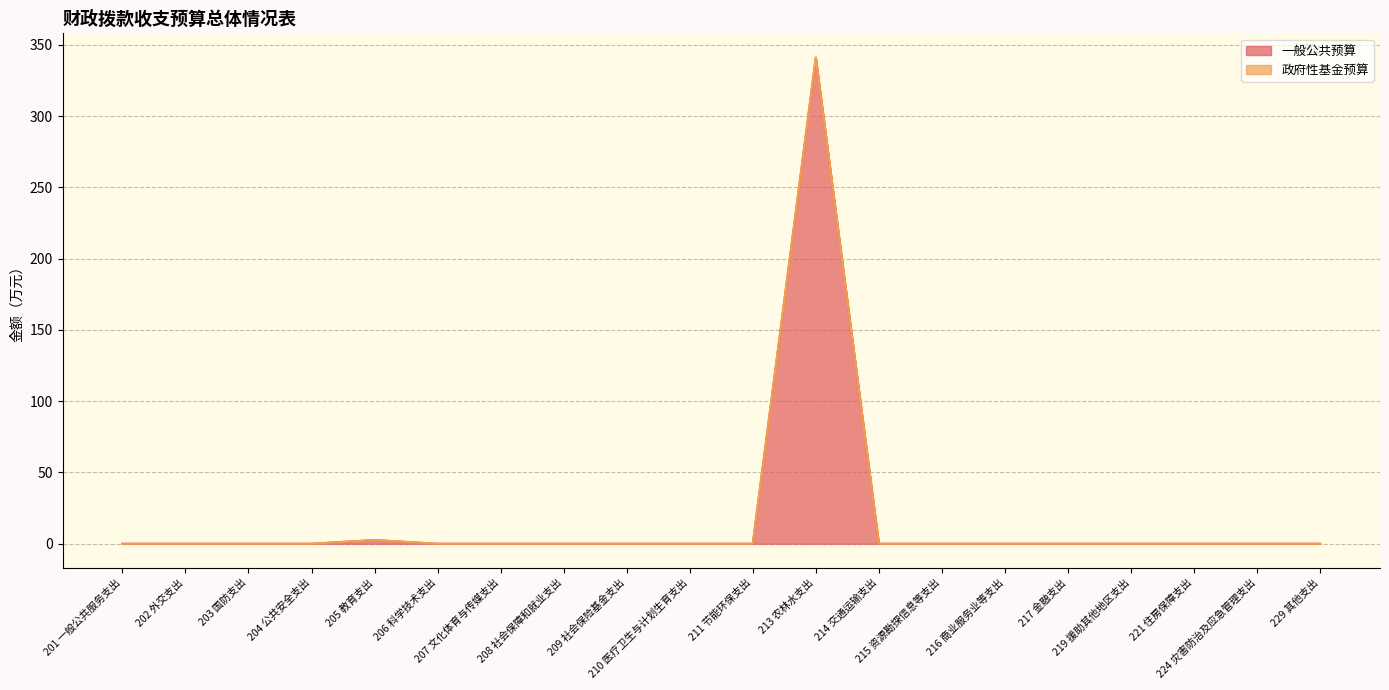

The chart shows a value of 0.0 at 215 资源勘探信息等支出. True or false?

True